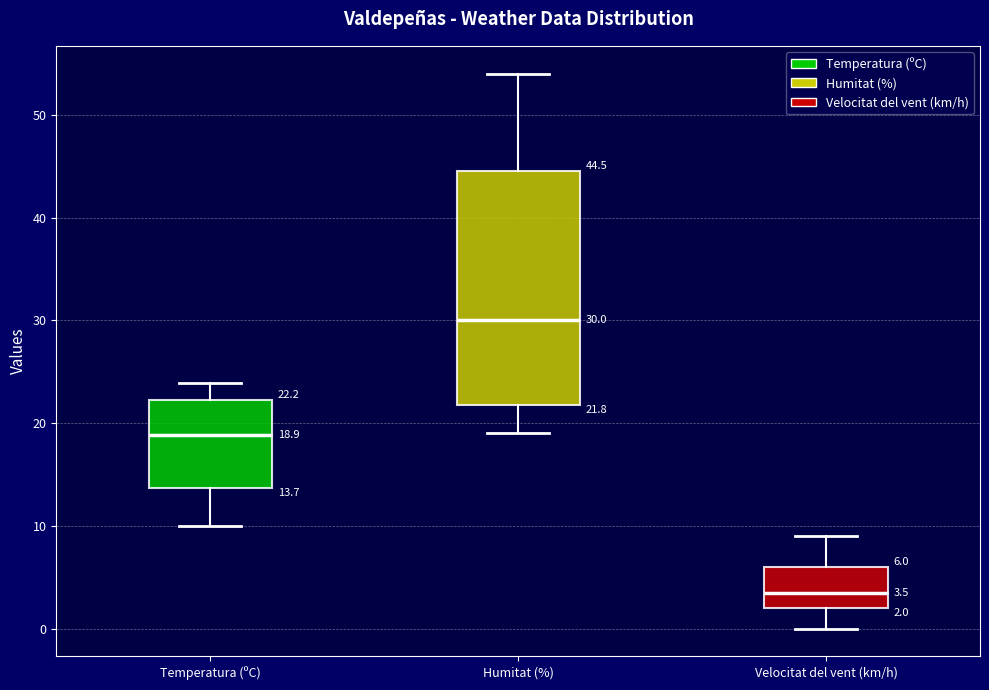

Which box is the tallest, from its lower edge to its upper edge?

Humitat (%)